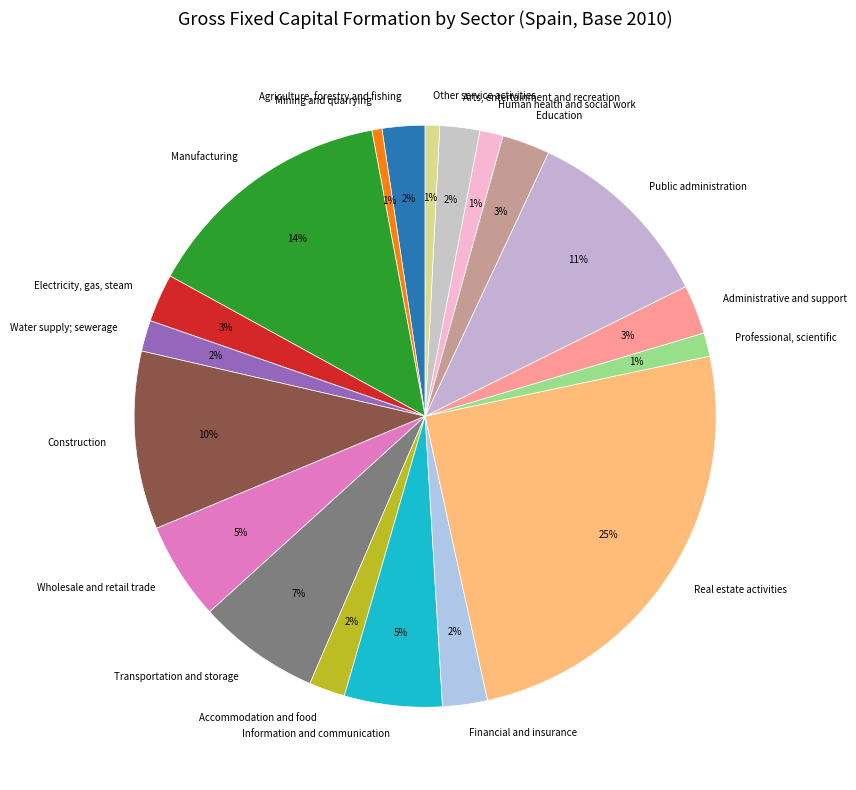

To the nearest percent, what is the combined percentage of Accommodation and food and Education?

5%